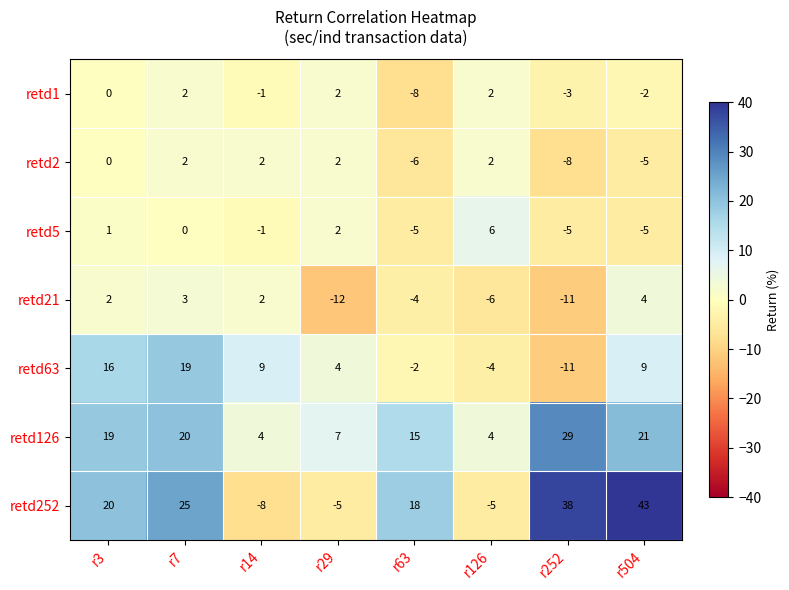

At how many categories does at least one series exceed 37?

2